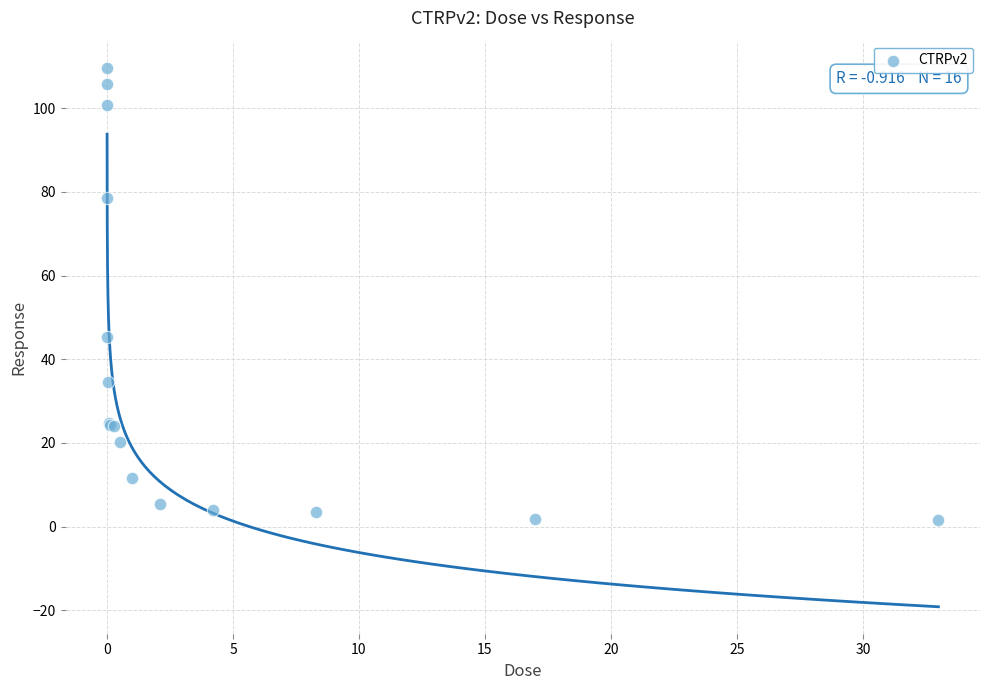

What Y value in the scatter plot is closest to 55?

45.3